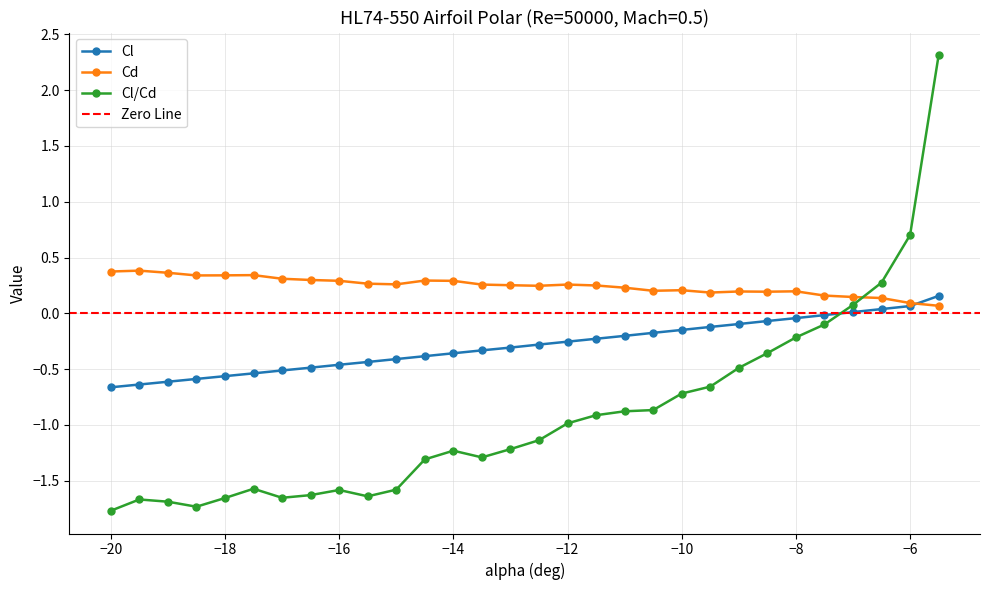

Is it true that Cl equals -0.2 at -16.5?

False